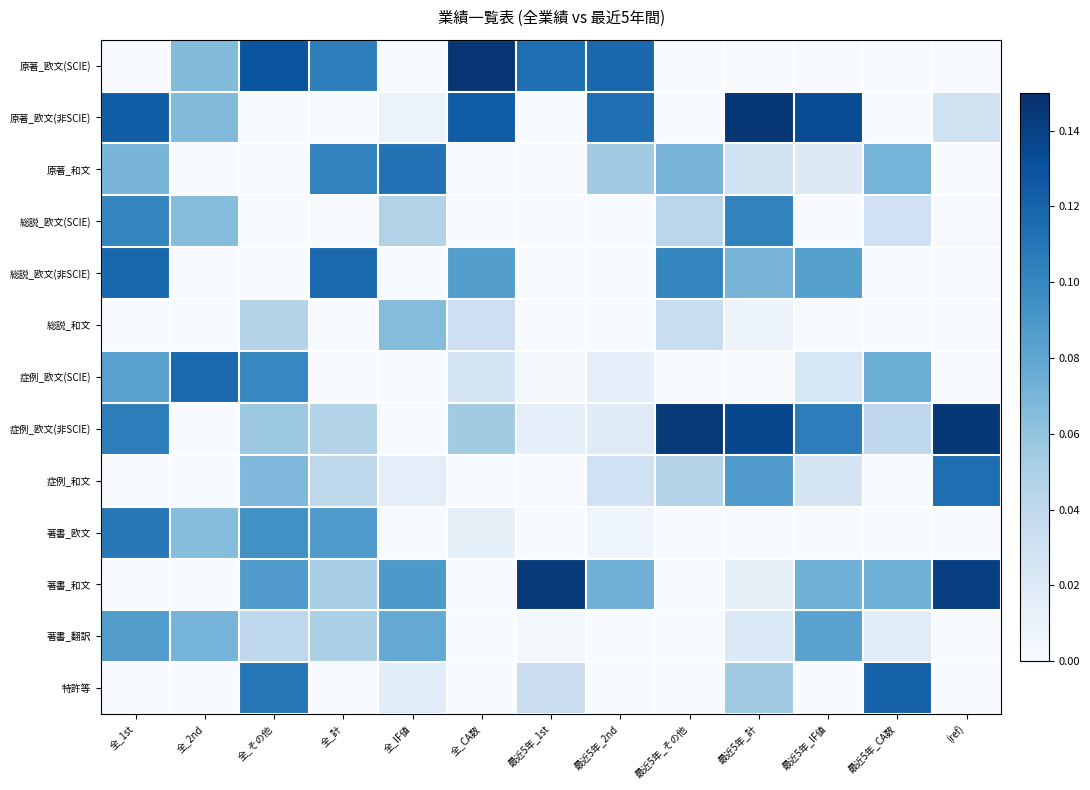

Rank the series at 全_IF値 from lowest to highest value.

原著_欧文(SCIE), 総説_欧文(非SCIE), 症例_欧文(SCIE), 症例_欧文(非SCIE), 著書_欧文, 原著_欧文(非SCIE), 症例_和文, 特許等, 総説_欧文(SCIE), 総説_和文, 著書_翻訳, 著書_和文, 原著_和文